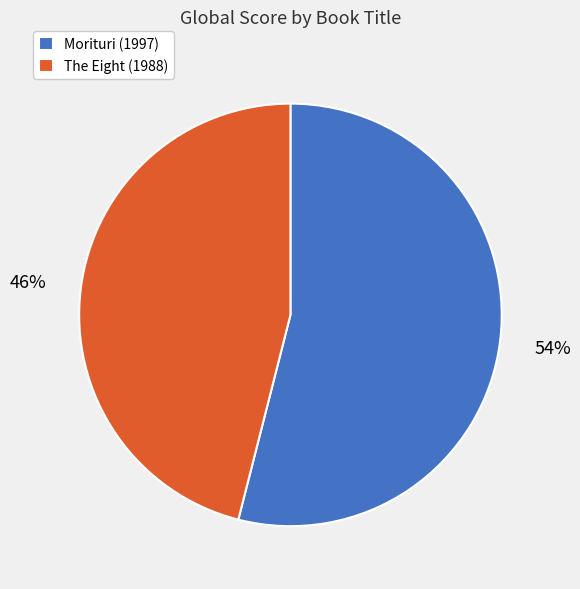

To the nearest percent, what is the difference between the The Eight (1988) and Morituri (1997) slice percentages?

8%